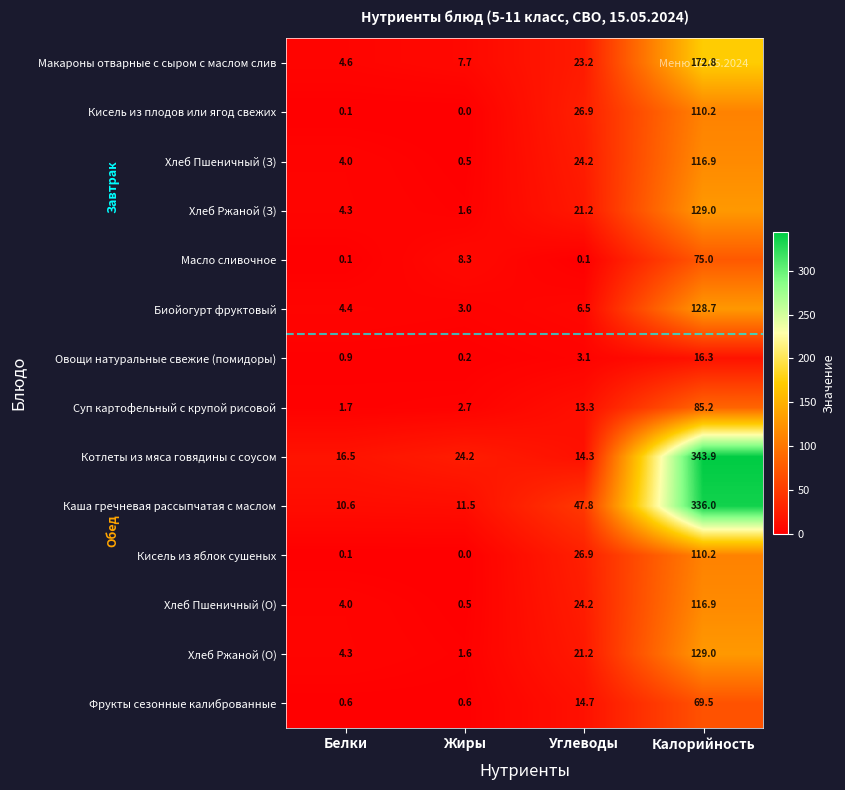

What is the sum of all Кисель из яблок сушеных values?

137.2